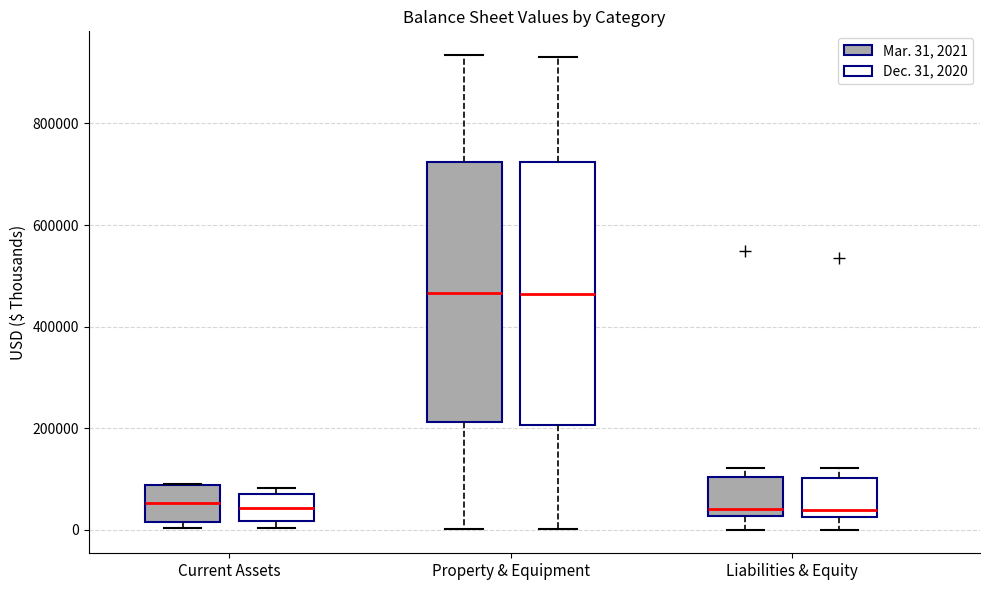

Reading left to right, read every box against the y-axis: the position of its median line, the range the box covers, and the ends of its whiskers. The values are not printed on the chart, so give them approximately, as read against the axis.

Current Assets (Mar. 31, 2021): median 60000, box 20000 to 80000, whiskers 0 to 80000
Current Assets (Dec. 31, 2020): median 40000, box 20000 to 80000, whiskers 0 to 80000 (just above the box's upper edge)
Property & Equipment (Mar. 31, 2021): median 460000, box 220000 to 720000, whiskers 0 to 940000
Property & Equipment (Dec. 31, 2020): median 460000, box 200000 to 720000, whiskers 0 to 940000
Liabilities & Equity (Mar. 31, 2021): median 40000, box 20000 to 100000, whiskers 0 to 120000
Liabilities & Equity (Dec. 31, 2020): median 40000, box 20000 to 100000, whiskers 0 to 120000